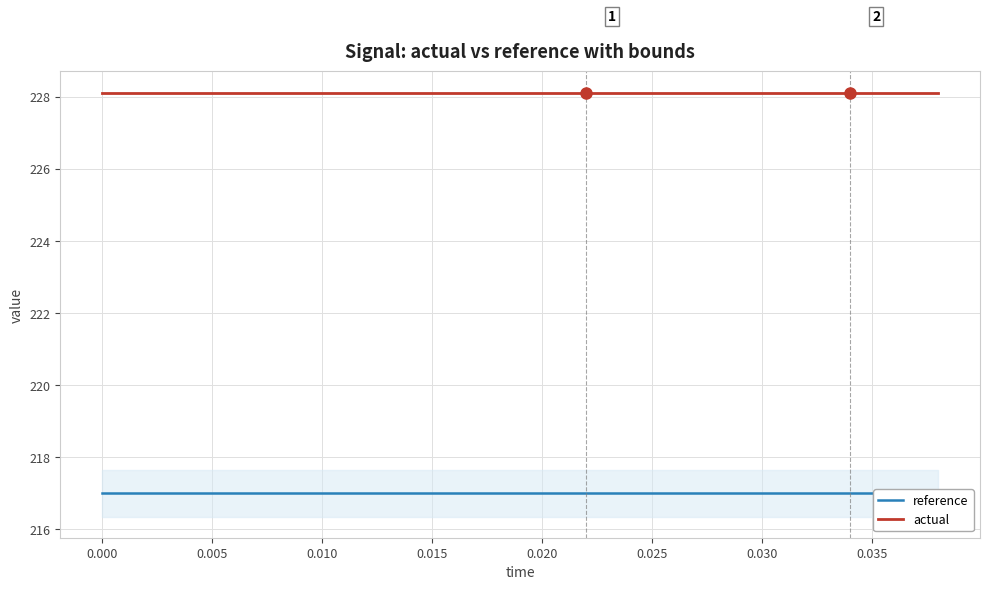

List the series in order of their peak value, highest first.

actual, reference